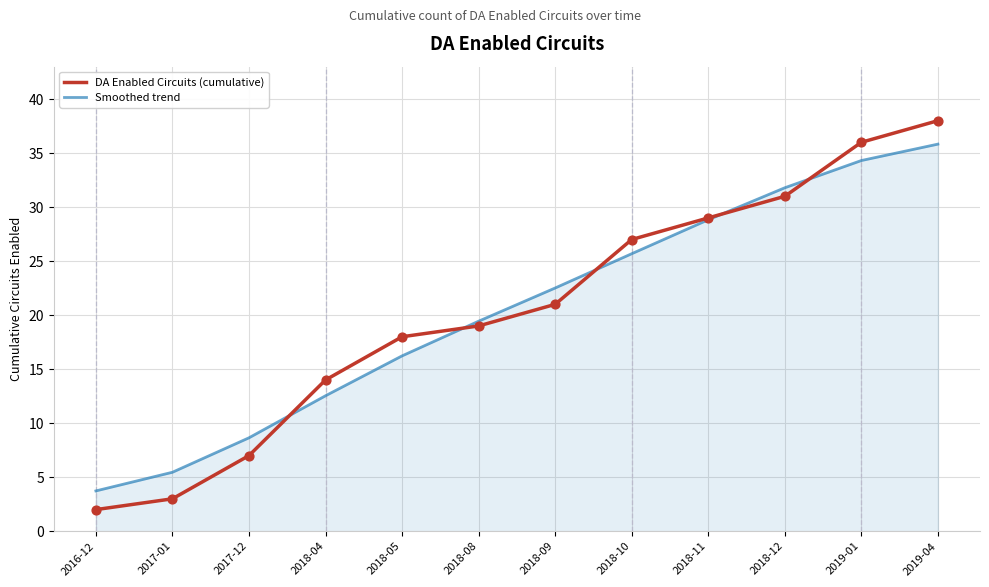

At how many categories does at least one series exceed 15?

8